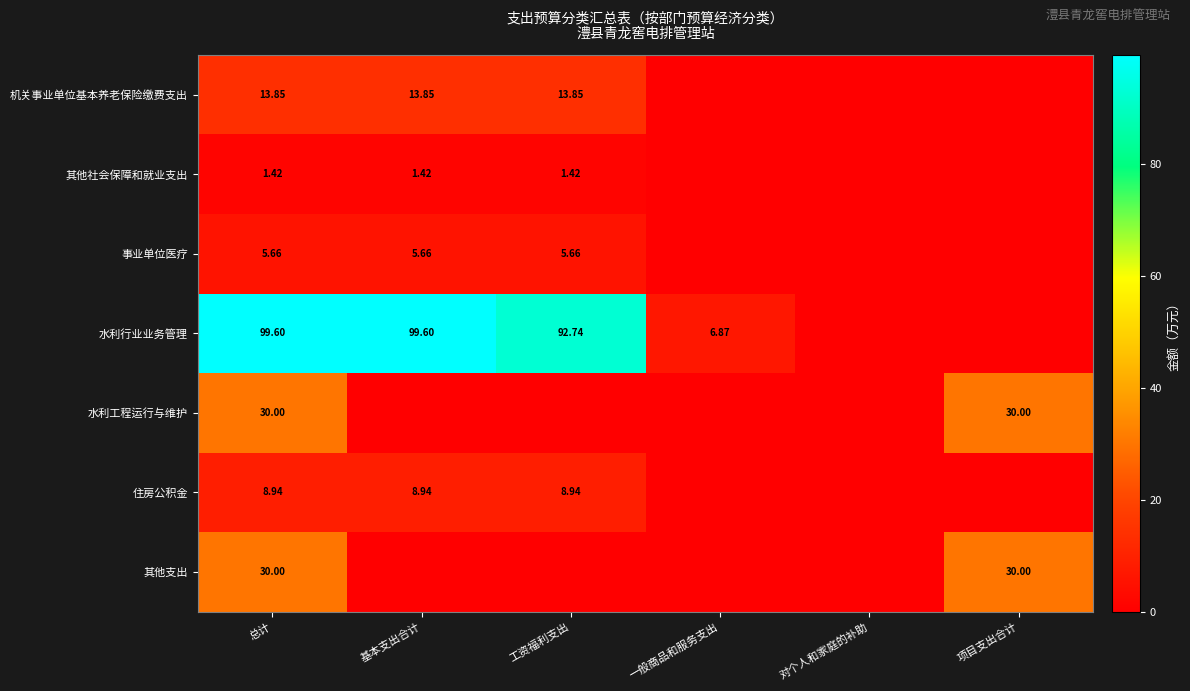

True or false: 其他支出 has a value of 17.5 at 总计.

False